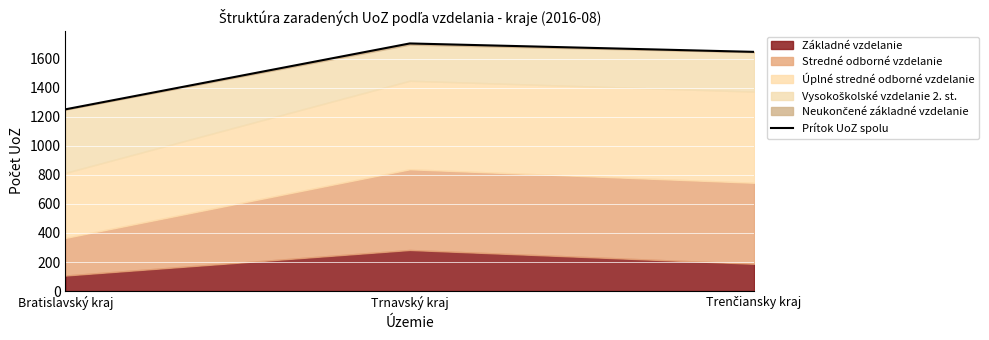

List the labels in order of value, largest first.

Trnavský kraj, Trenčiansky kraj, Bratislavský kraj